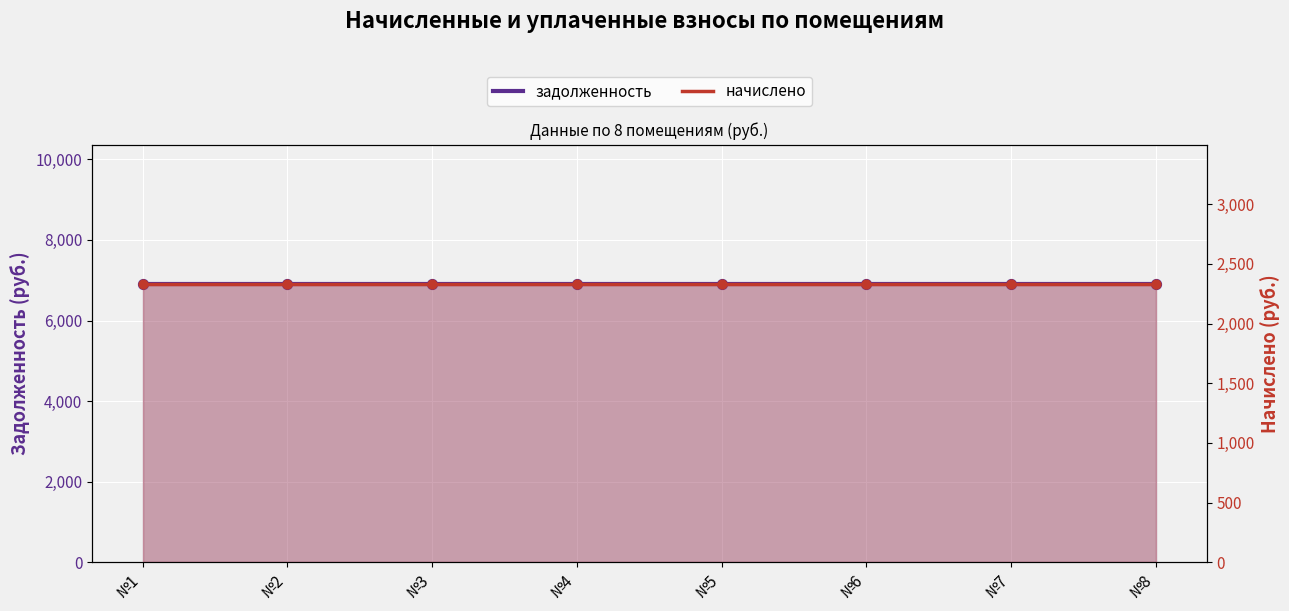

Is the value of задолженность at №7 greater than the value of начислено at №1?

Yes